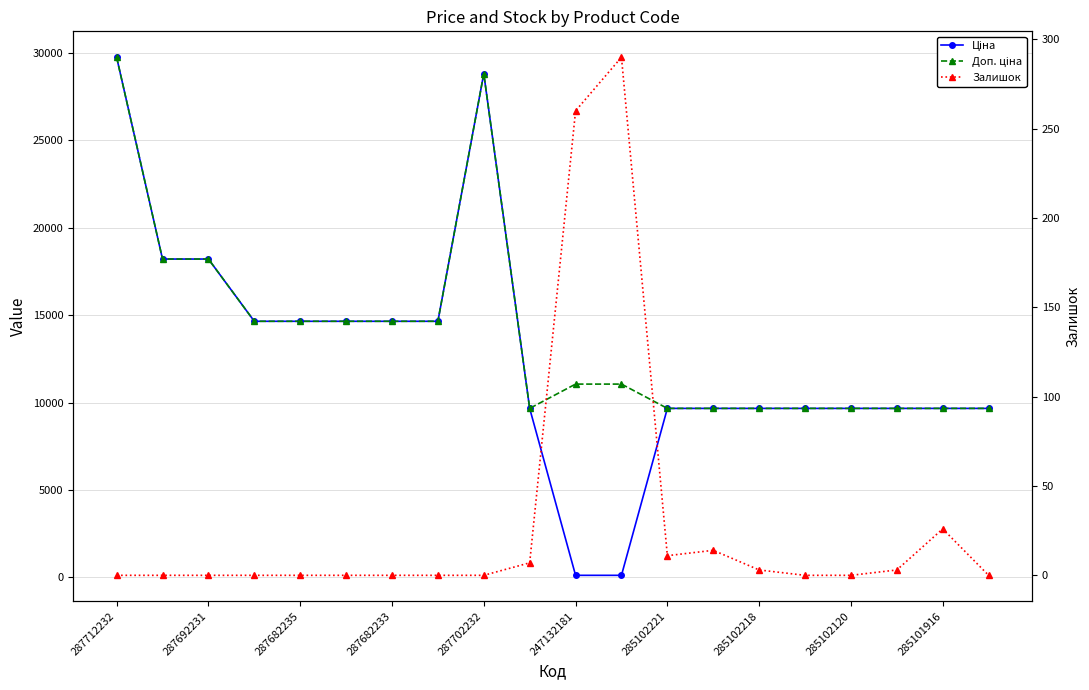

Reading right to left, extract all data points from this chart.

Ціна: 9664.7	9664.7	9664.7	9664.7	9664.7	9664.7	9664.7	9664.7	110.5	110.5	9664.7	28821.8	14649.6	14649.6	14649.6	14649.6	14649.6	18212.0	18212.0	29761.5
Доп. ціна: 9664.7	9664.7	9664.7	9664.7	9664.7	9664.7	9664.7	9664.7	11055.0	11055.0	9664.7	28821.8	14649.6	14649.6	14649.6	14649.6	14649.6	18212.0	18212.0	29761.5
Залишок: 0.0	26.0	3.0	0.0	0.0	3.0	14.0	11.0	290.0	260.0	7.0	0.0	0.0	0.0	0.0	0.0	0.0	0.0	0.0	0.0